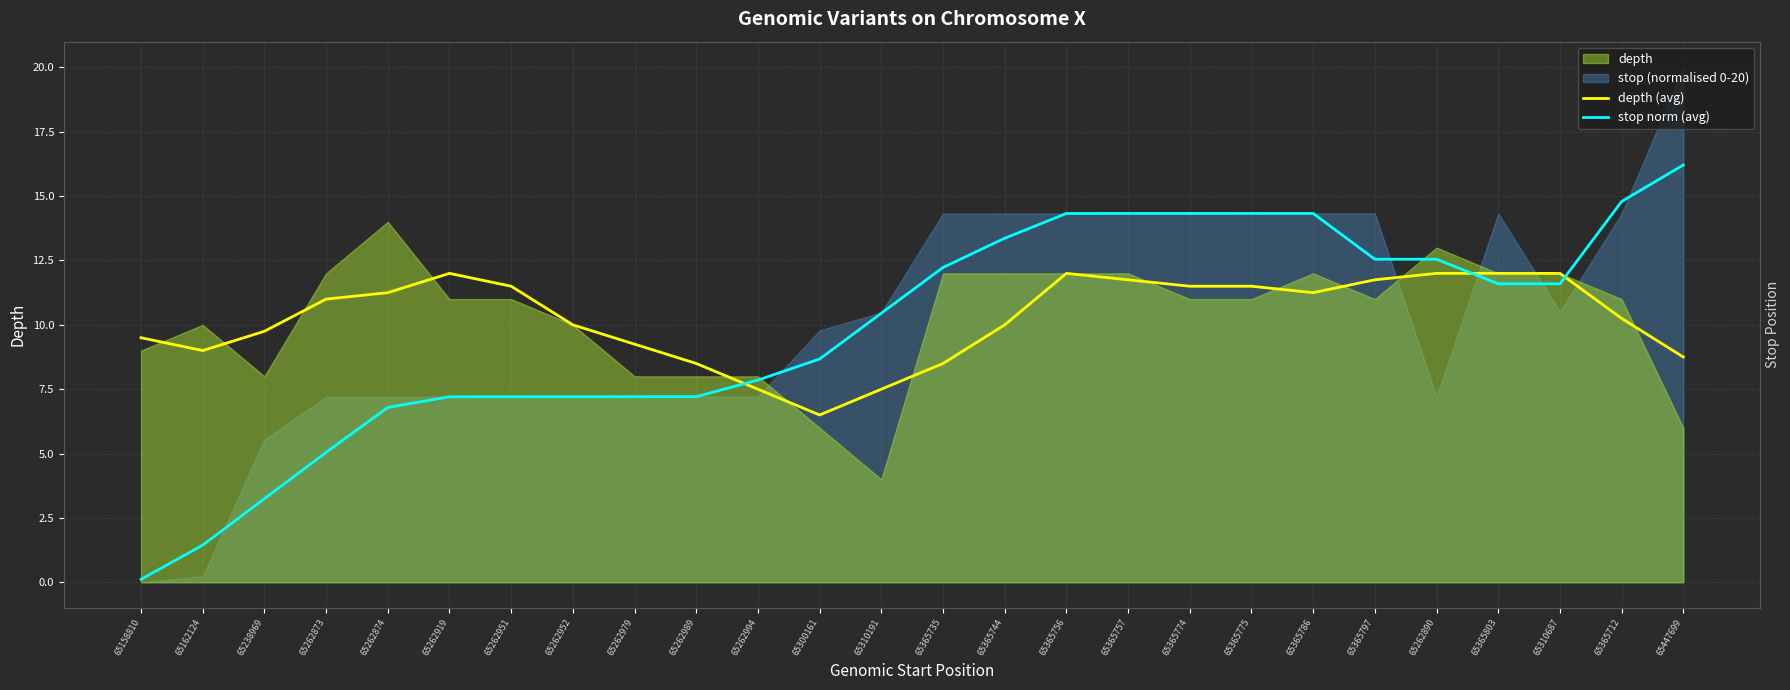

Where do stop norm (avg) and depth (avg) first cross each other?

65262989 and 65262994